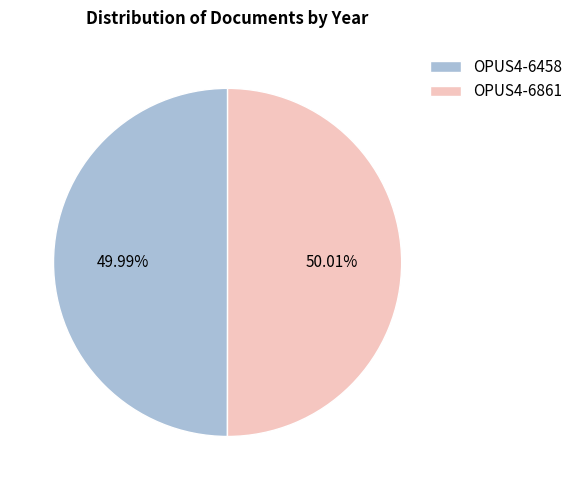

Does any single category account for the majority?

Yes